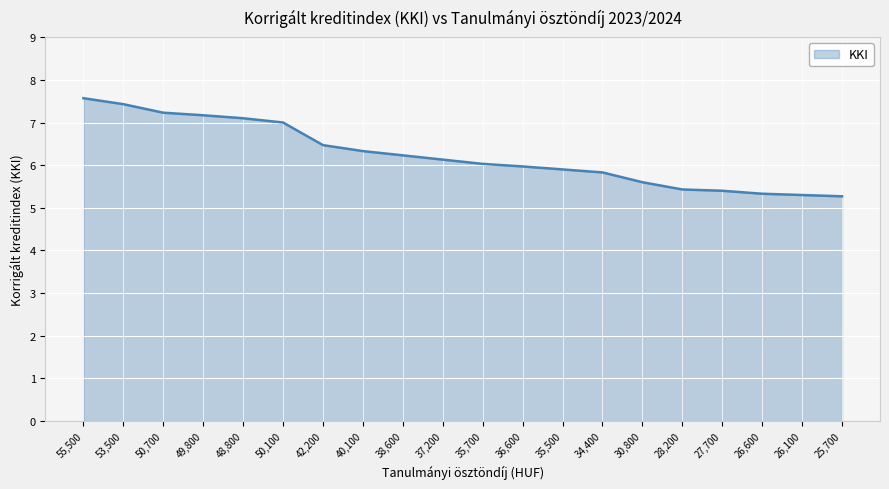

Approximately how many times larger is the value at 35,700 compared to 26,600?

1.1